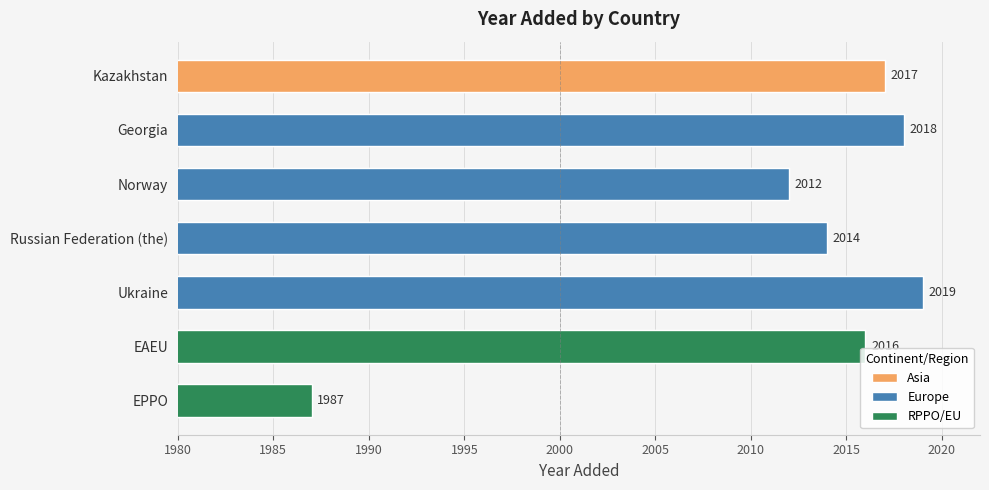

Reading left to right, transcribe all the data shown in this chart.

Kazakhstan=2017	Georgia=2018	Norway=2012	Russian Federation (the)=2014	Ukraine=2019	EAEU=2016	EPPO=1987